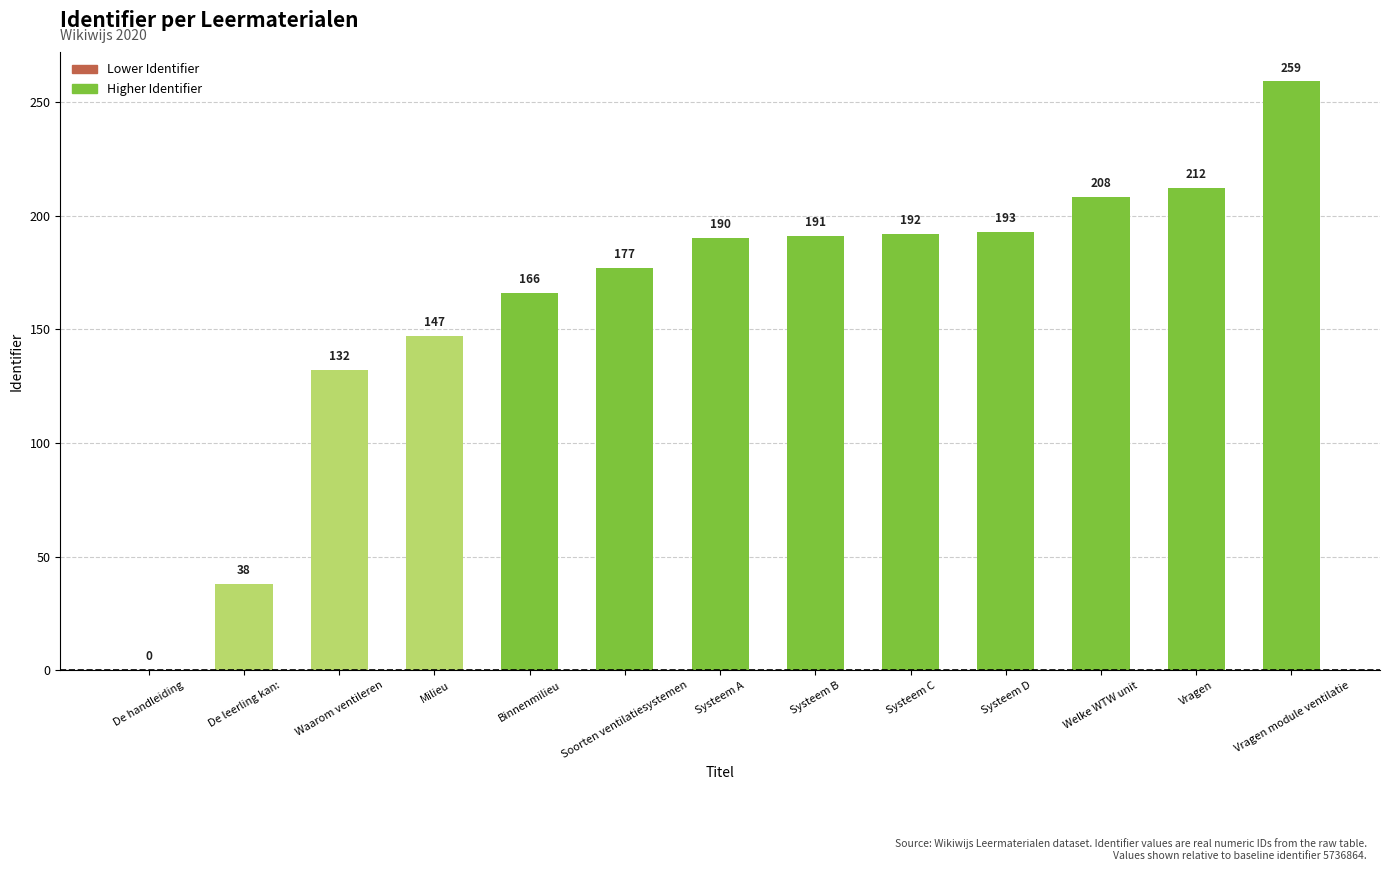

Is it true that the value at Soorten ventilatiesystemen is 253?

False